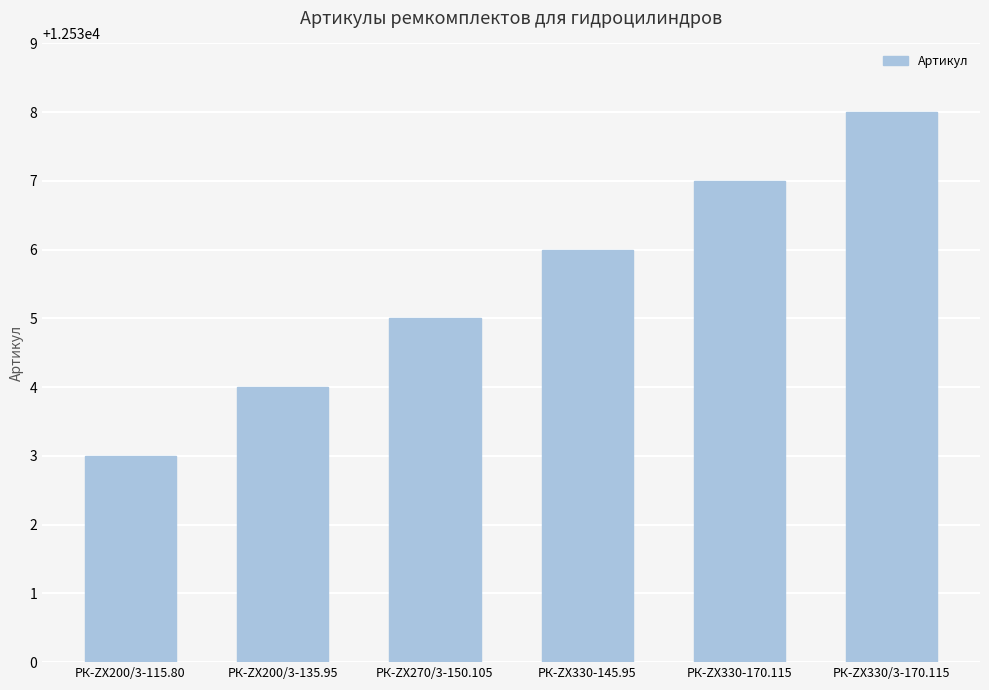

True or false: the data shows 12537 at РК-ZX330-170.115.

True